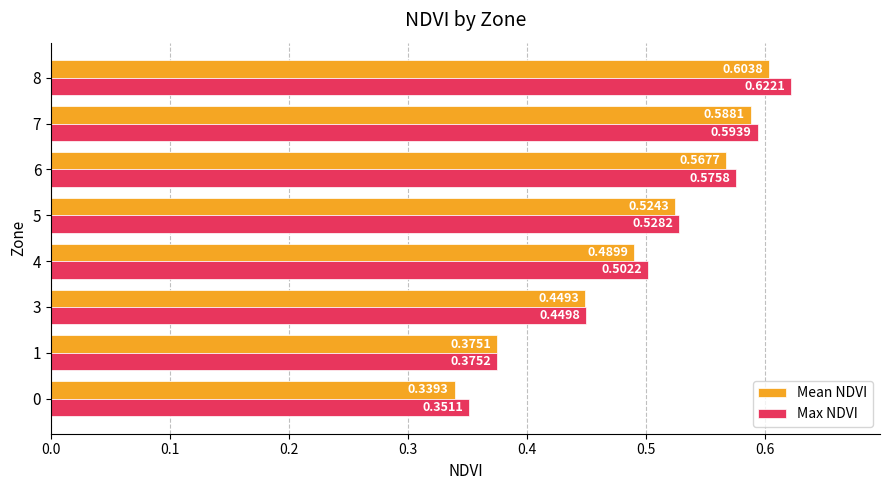

Count the Max NDVI values in the range 0 to 1.

8